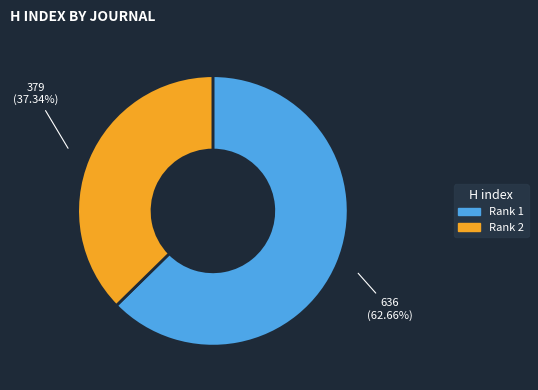

Is Rank 2 the majority of the pie?

No